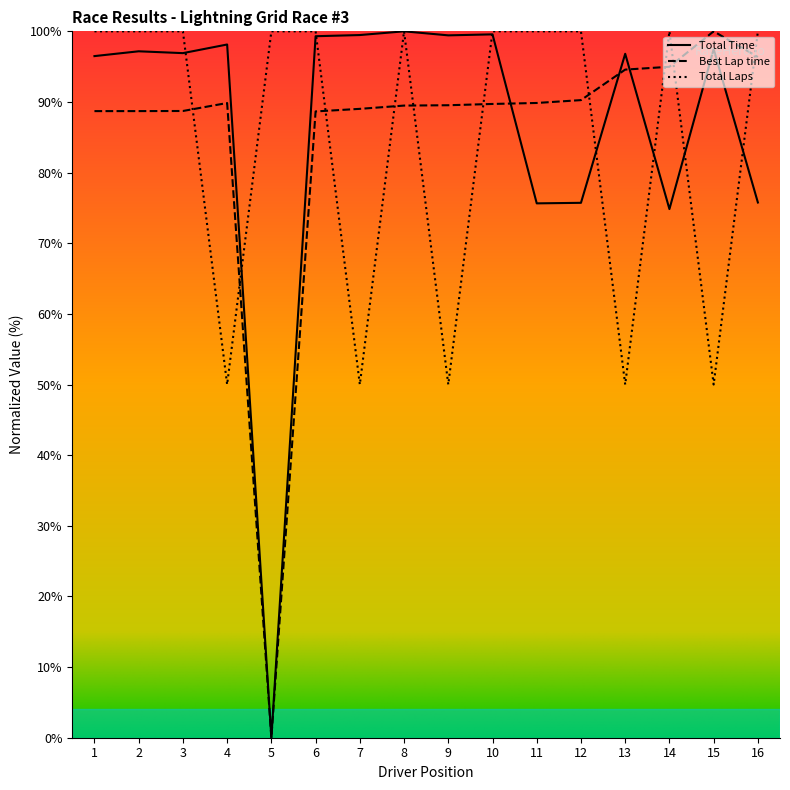

What is the spread (max minus min) of values at 3?

11.3